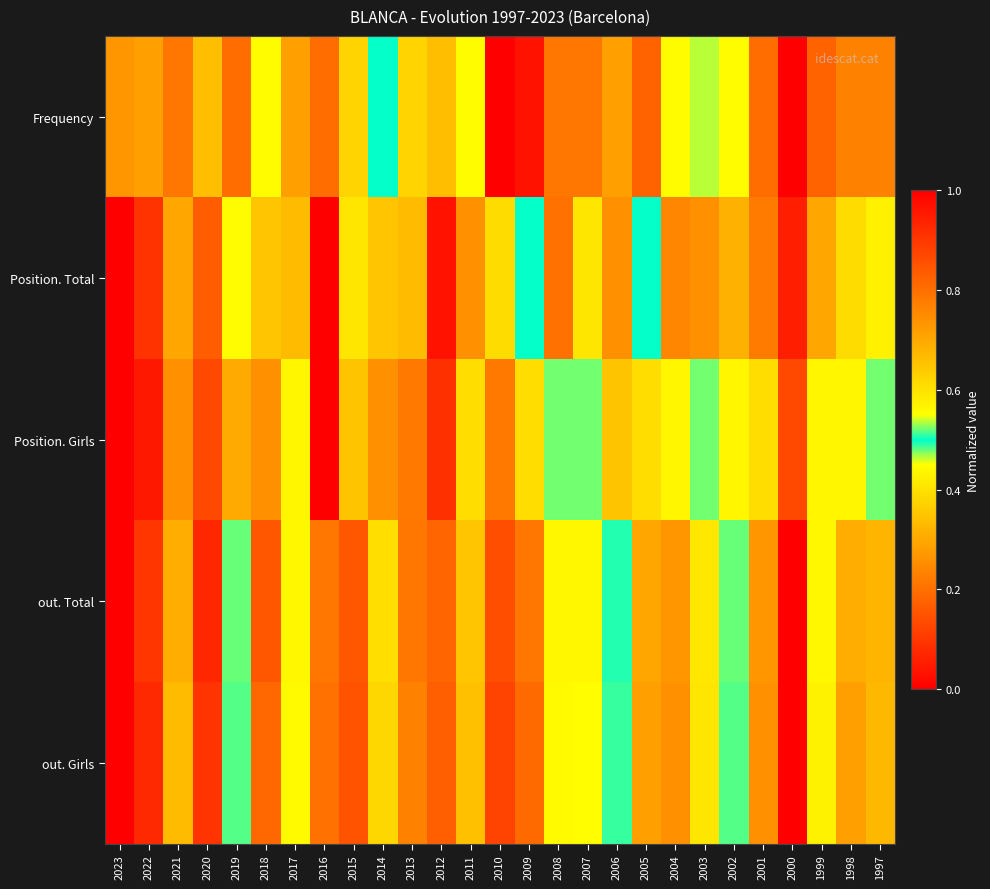

Rank the series at 2019 from highest to lowest value.

Position. Total, out. Total, out. Girls, Position. Girls, Frequency